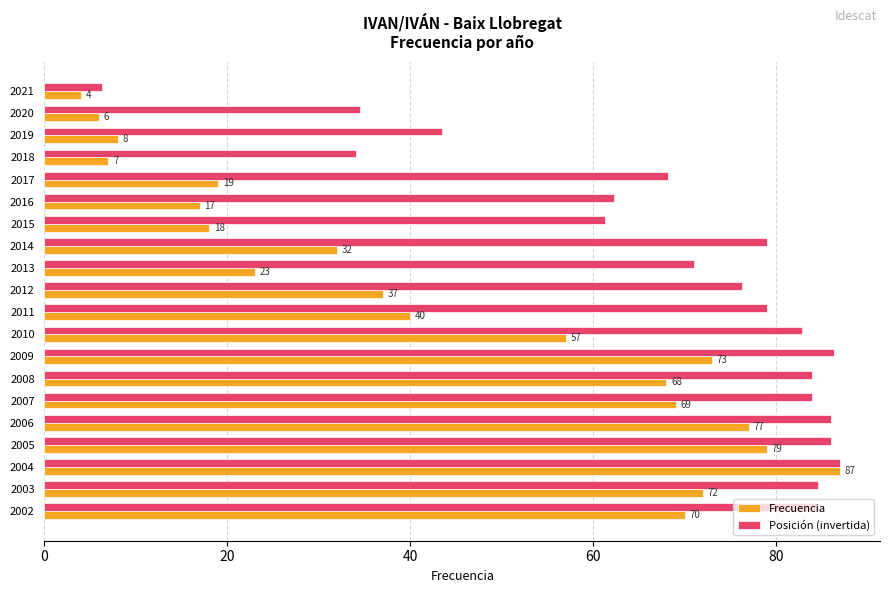

What are all the series names shown in the legend?

Frecuencia, Posición (invertida)